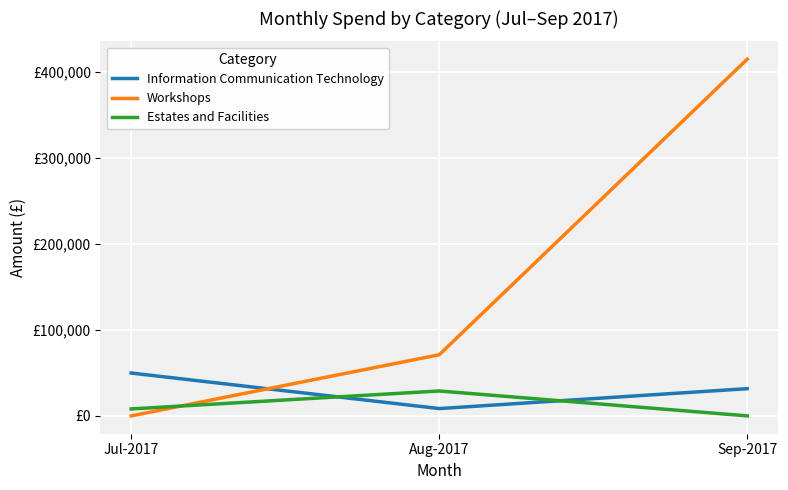

Reading left to right, extract all data points from this chart.

Information Communication Technology: 49862.8	8505.0	31675.0
Workshops: 0.0	71132.9	414998.6
Estates and Facilities: 8091.4	28977.0	0.0